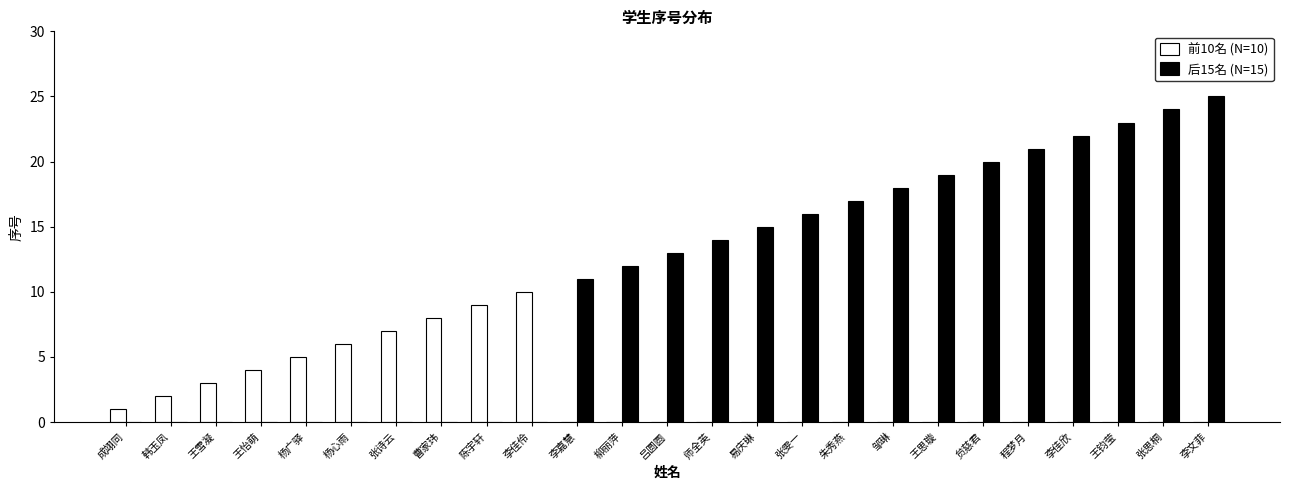

What is the maximum value shown in the chart?

25